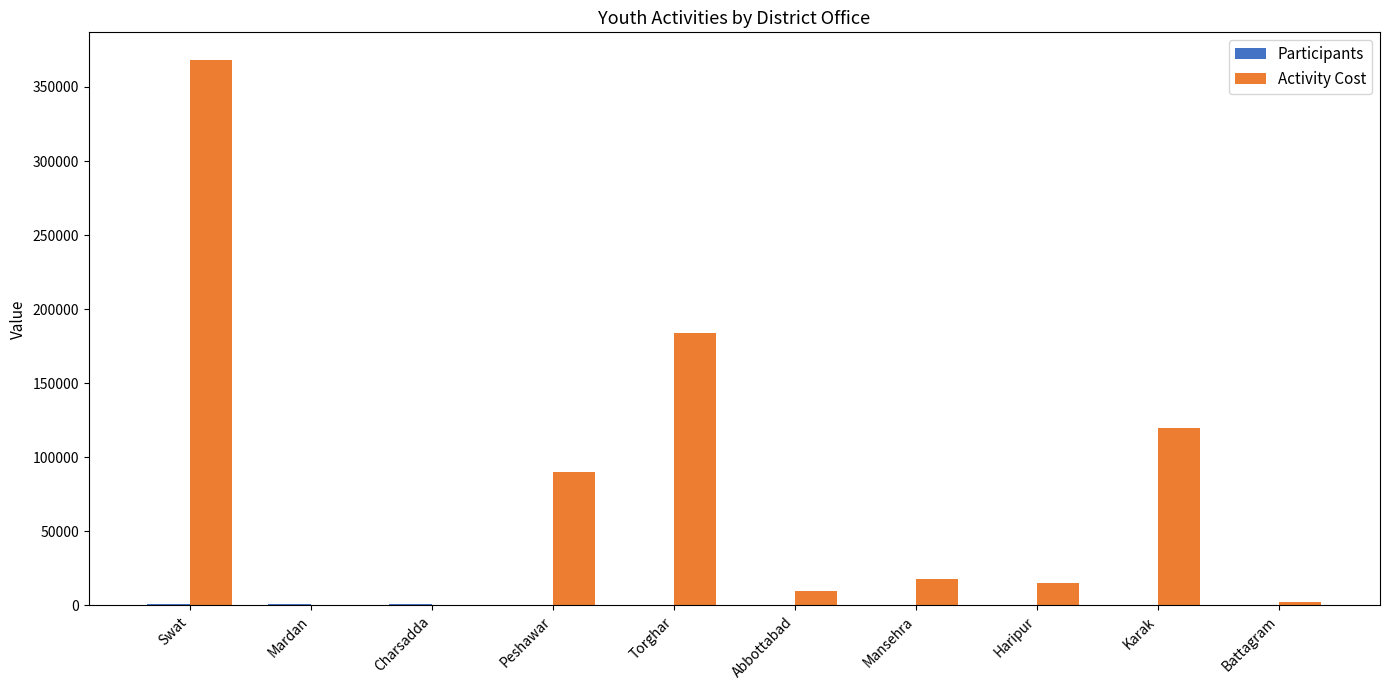

Which series changed the most between Charsadda and Mansehra?

Activity Cost